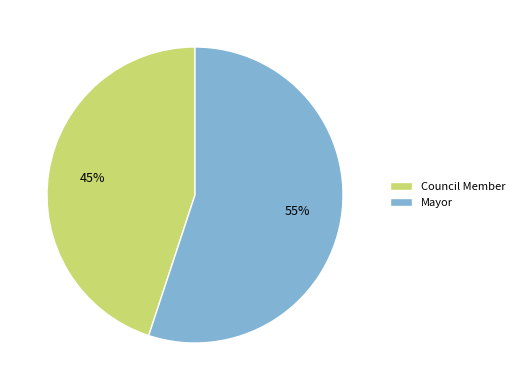

Rank the categories by value from lowest to highest.

Council Member, Mayor